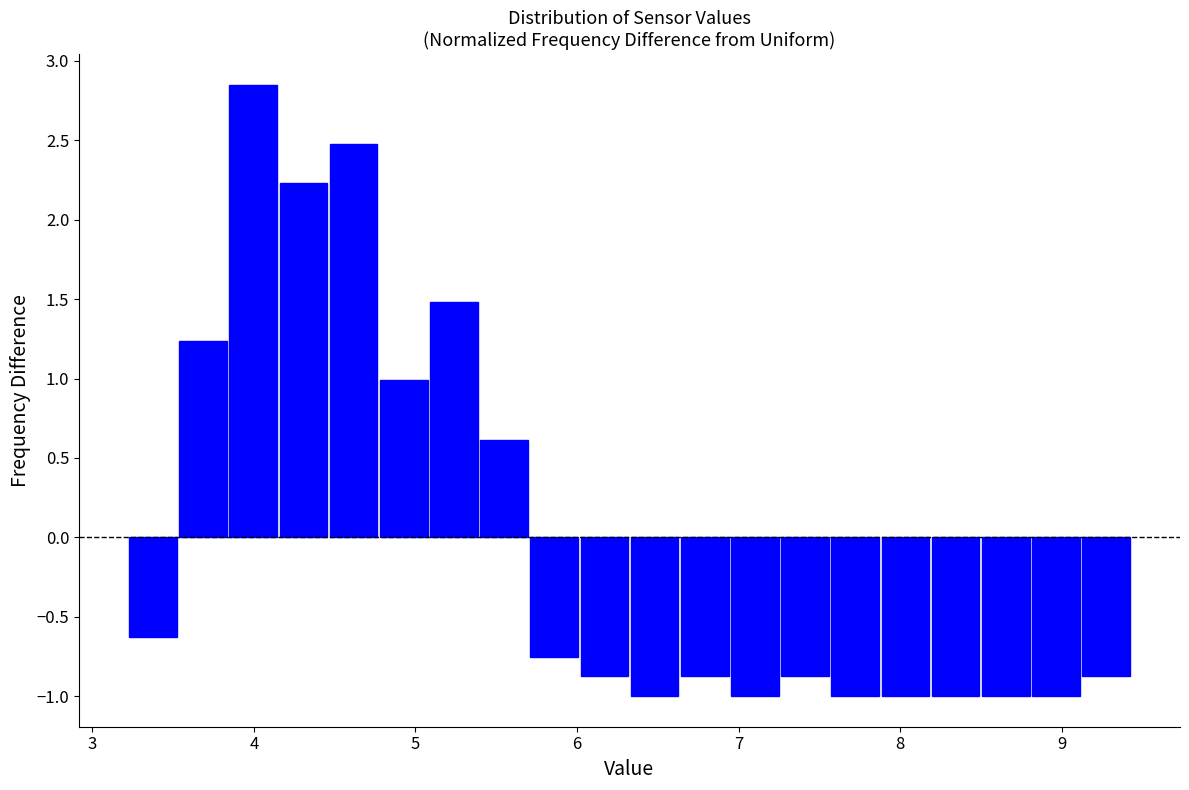

Around what value on the x-axis is the tallest bar? Give the approximate position of its centre, as read against the axis.

4.0